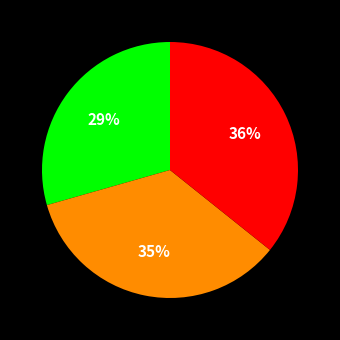

To the nearest percent, what is the average slice percentage?

33%